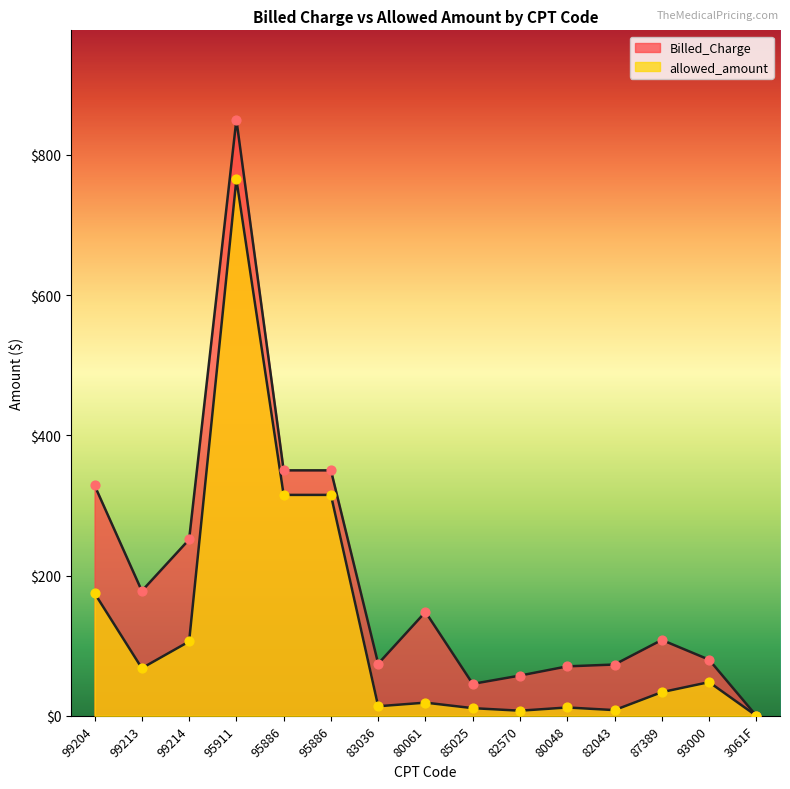

At how many categories does at least one series exceed 755?

1